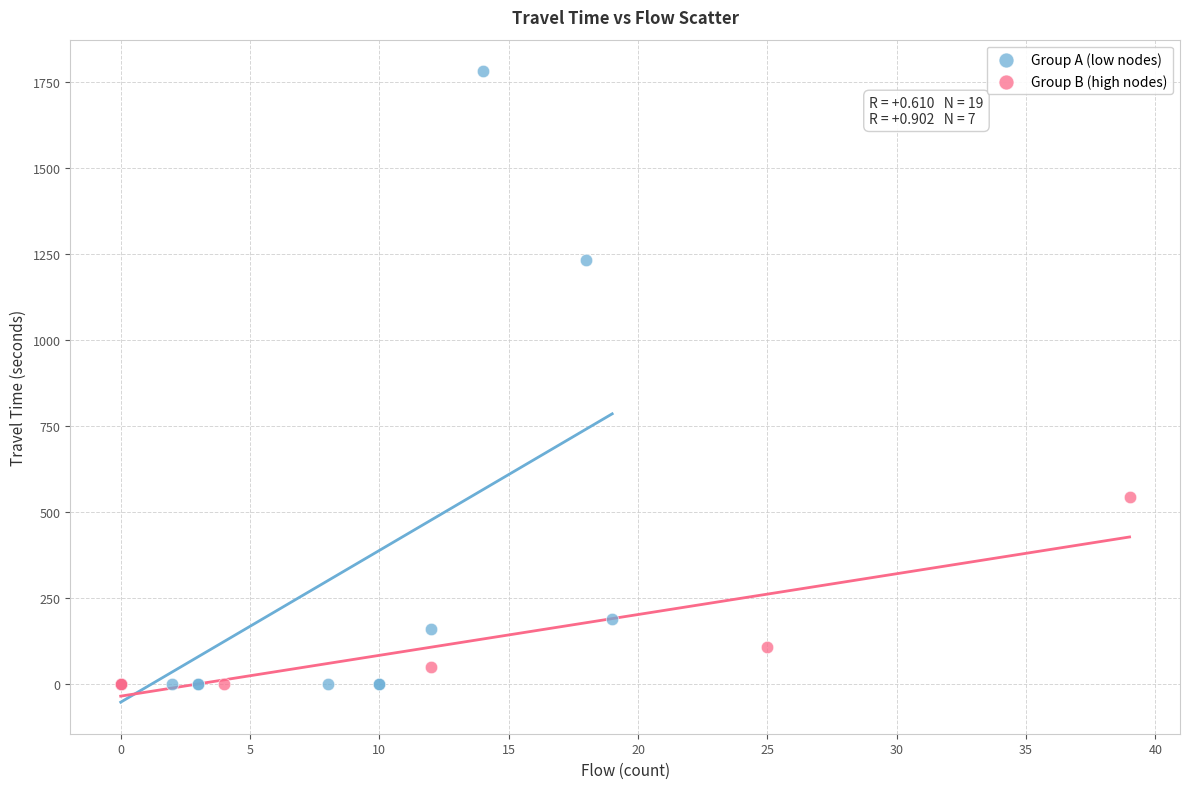

What are all the series names shown in the legend?

Group A (low nodes), Group B (high nodes)